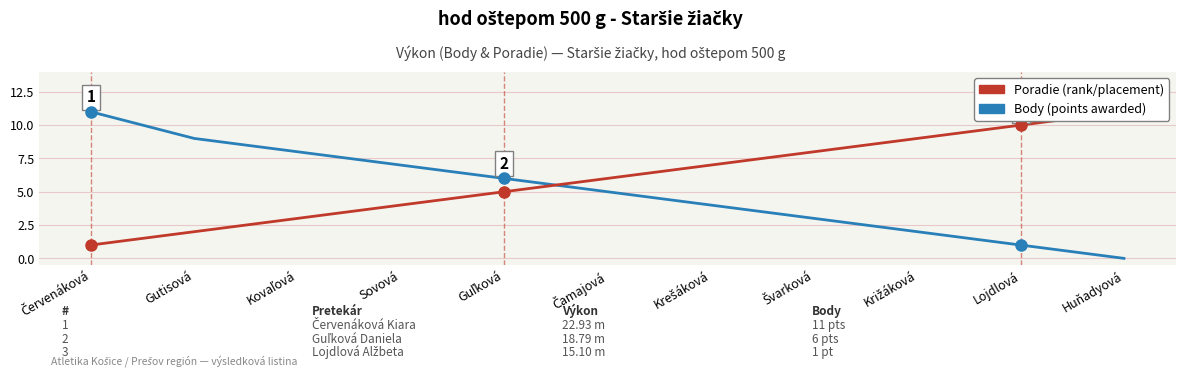

How many series are shown in this chart?

2